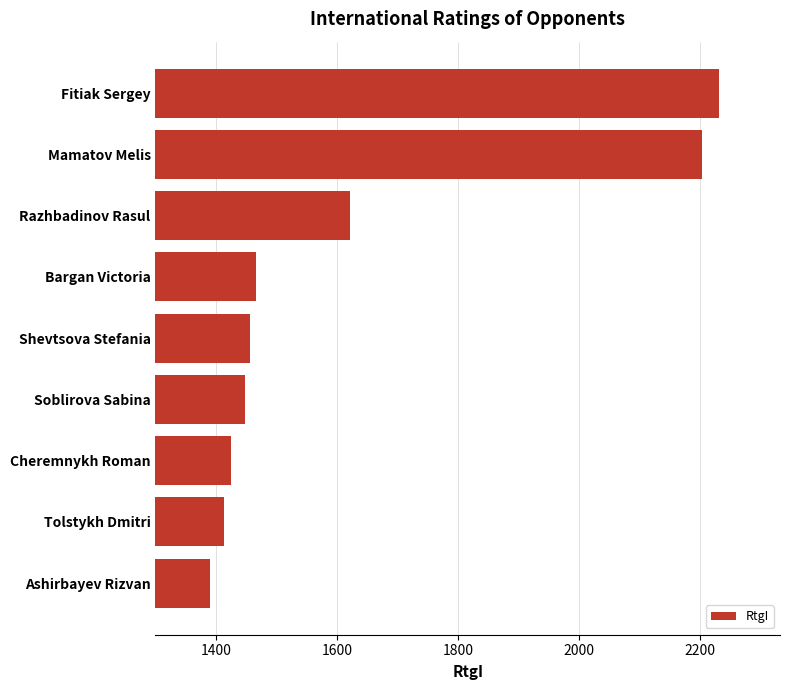

Does the chart contain any negative values?

No